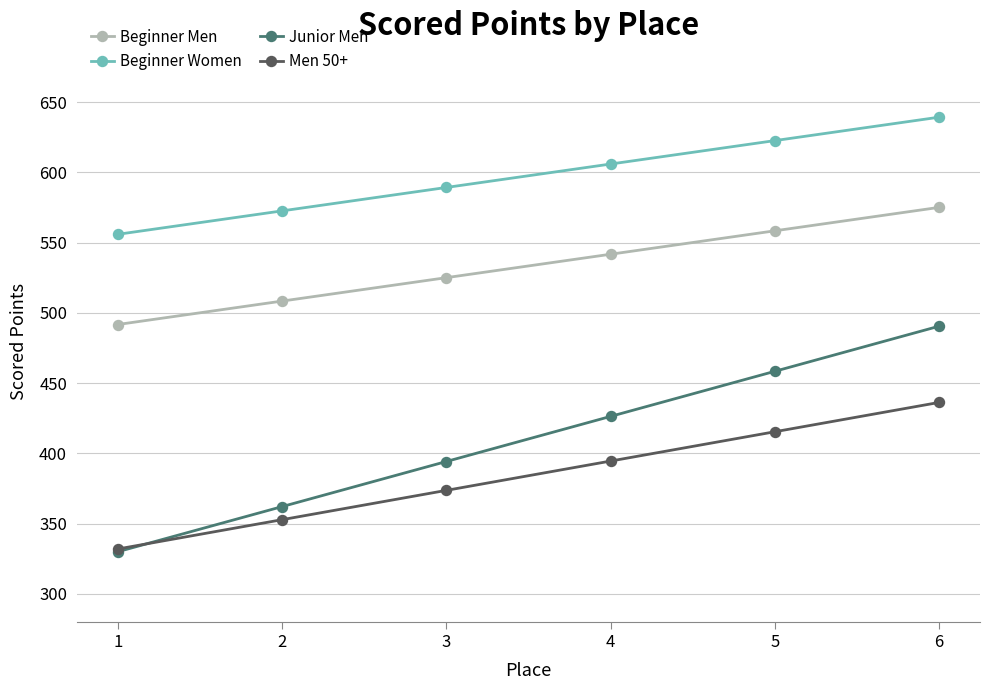

What is the difference between the second highest and minimum values in the Men 50+ series?

83.4